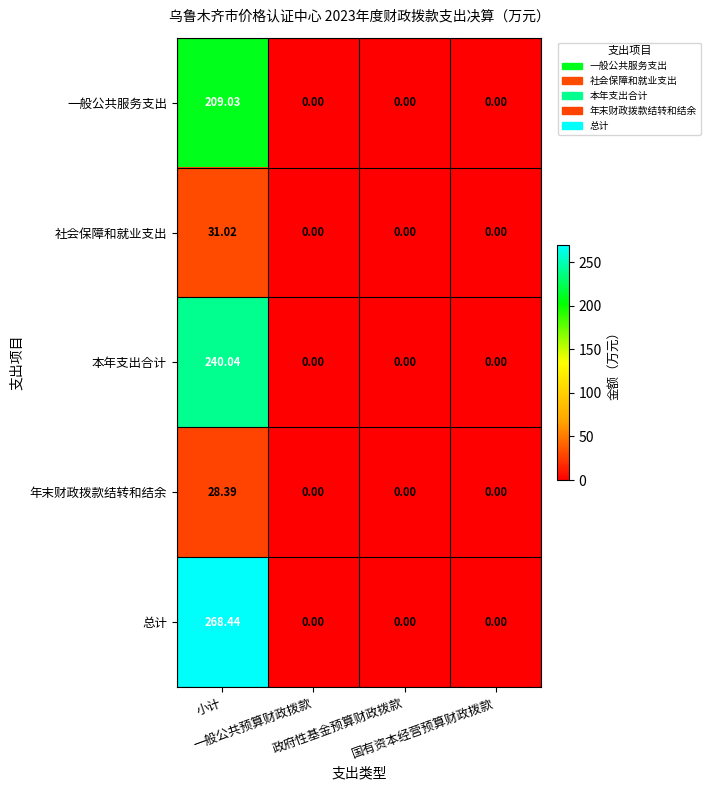

Which series has the largest range (max minus min)?

总计